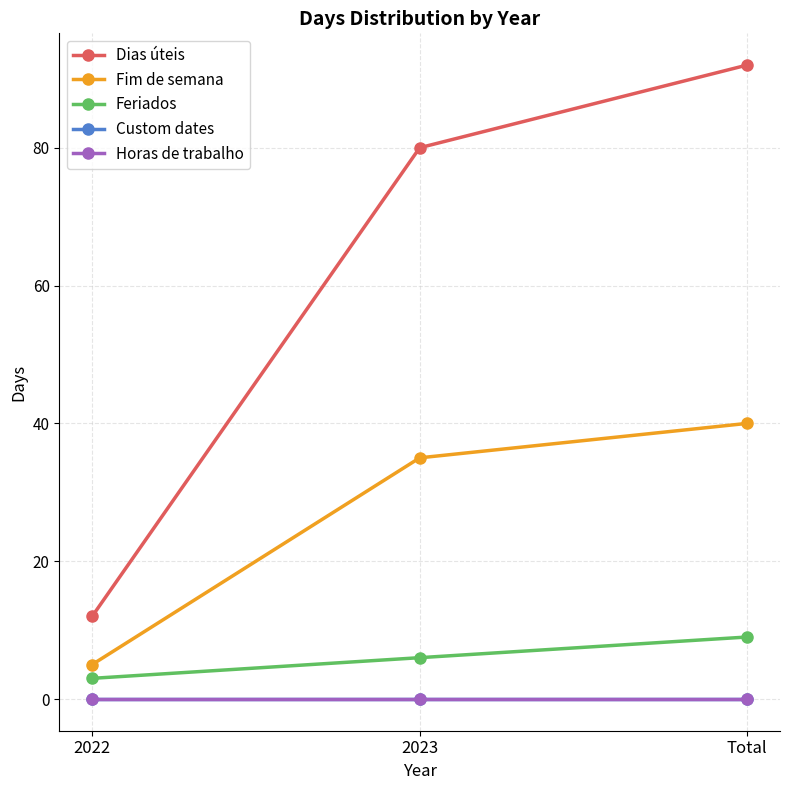

List the labels in order of Horas de trabalho value, smallest first.

2022, 2023, Total